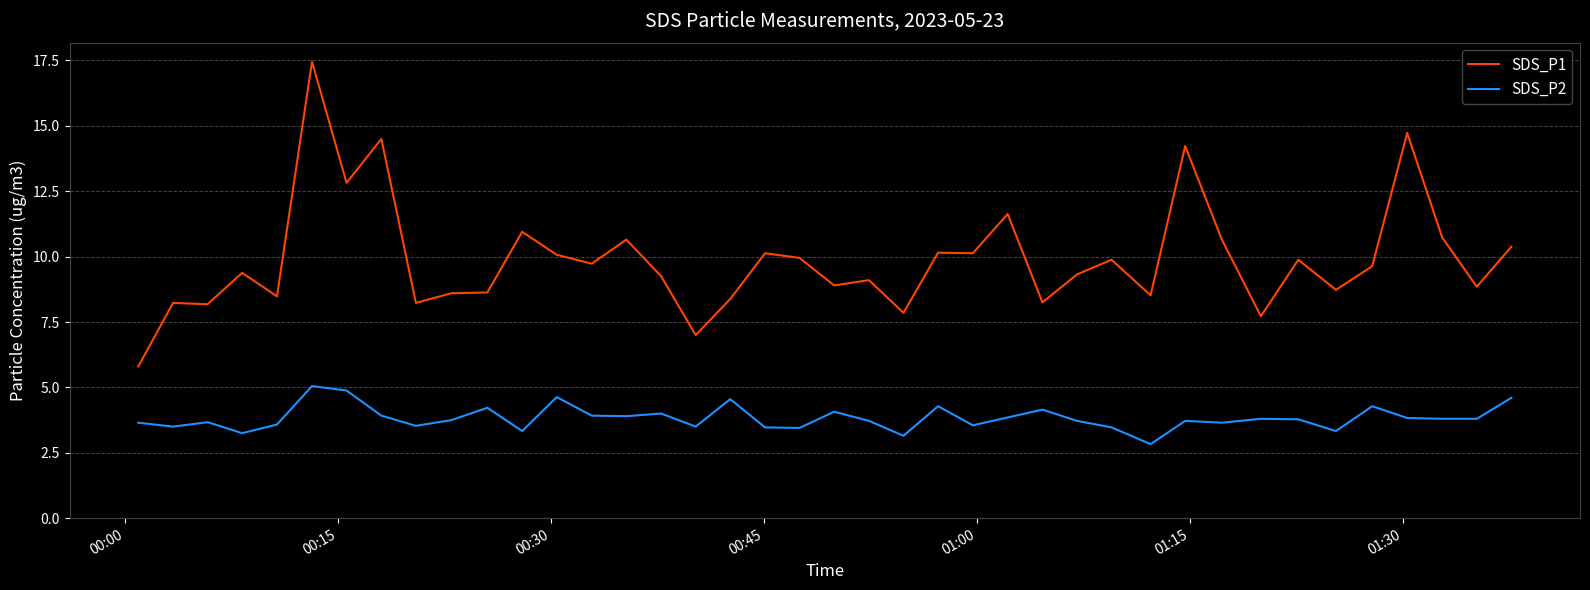

True or false: SDS_P2 and SDS_P1 cross at least once.

False